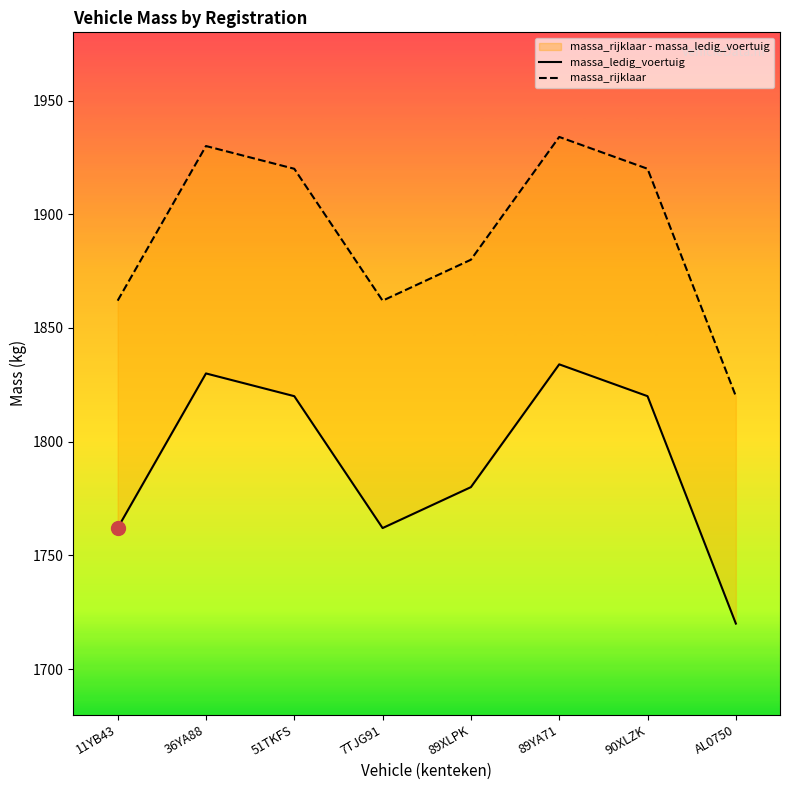

Reading right to left, list all the values displayed in this chart.

massa_ledig_voertuig: 1720	1820	1834	1780	1762	1820	1830	1762
massa_rijklaar: 1820	1920	1934	1880	1862	1920	1930	1862